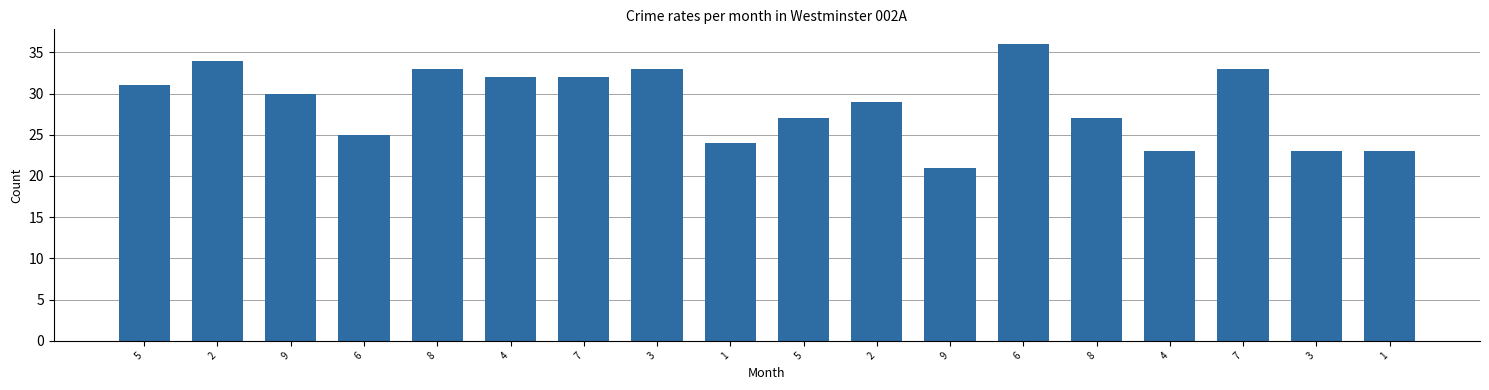

The value at 6 is 59. True or false?

False